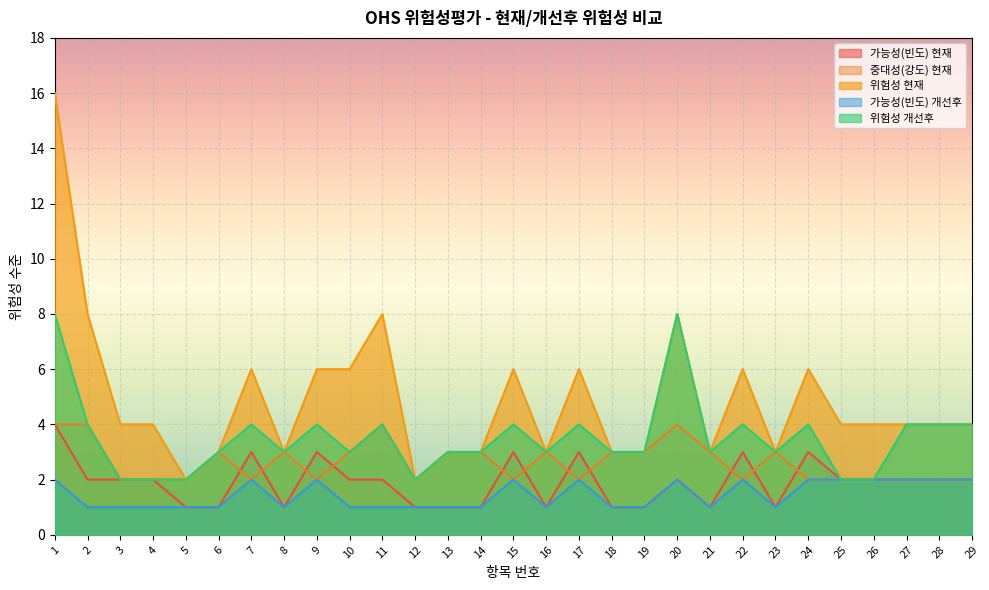

What is the lowest value of the 가능성(빈도) 현재 series?

1